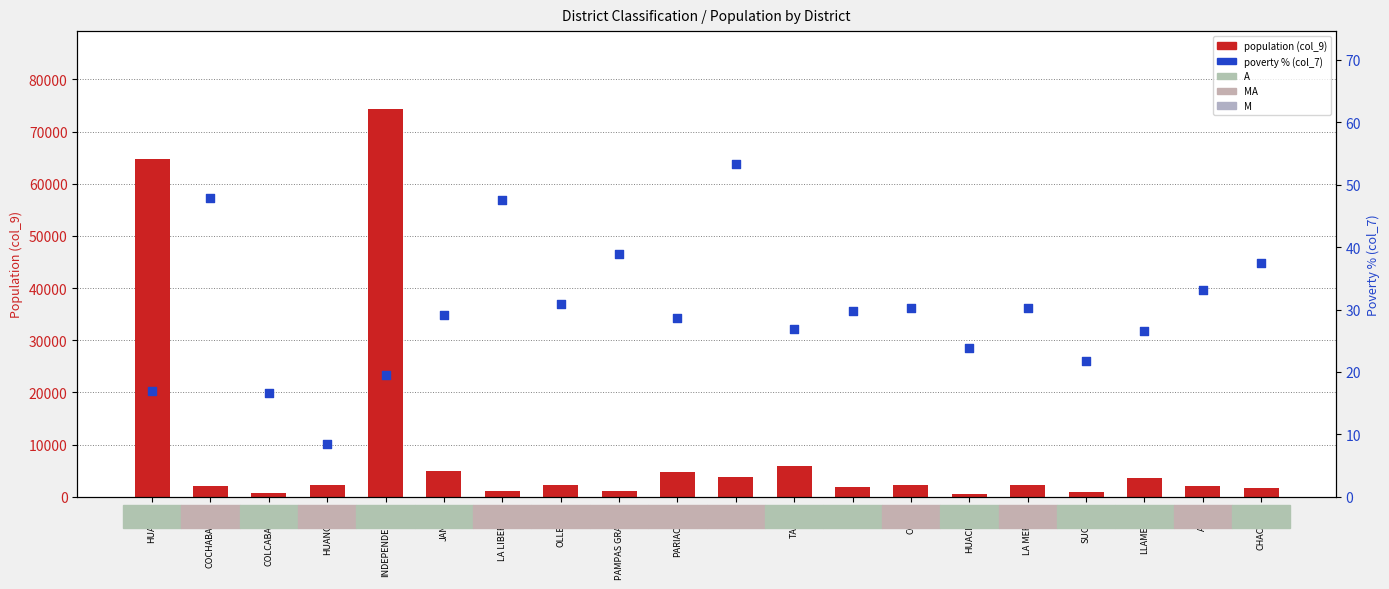

Which series has the widest spread of Y values?

population (col_9)